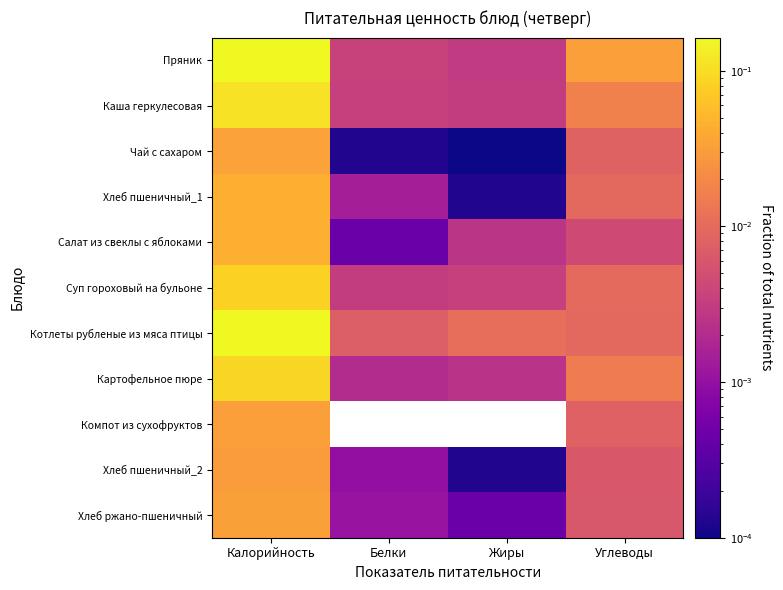

How many data points does each series have?

4